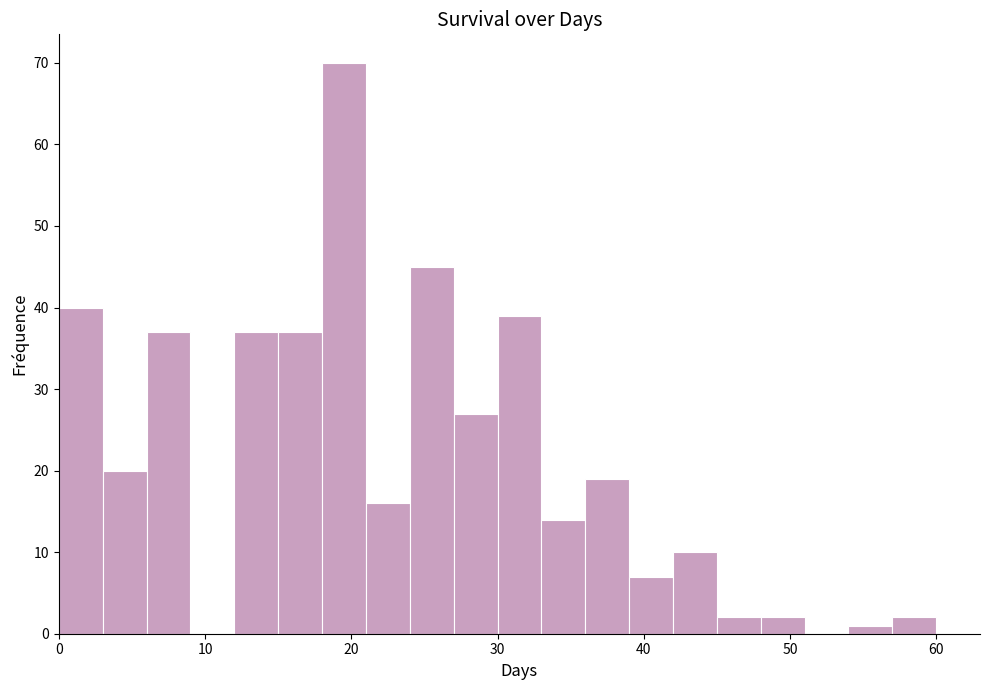

Read against the x-axis, roughly where is the centre of the tallest bar?

20